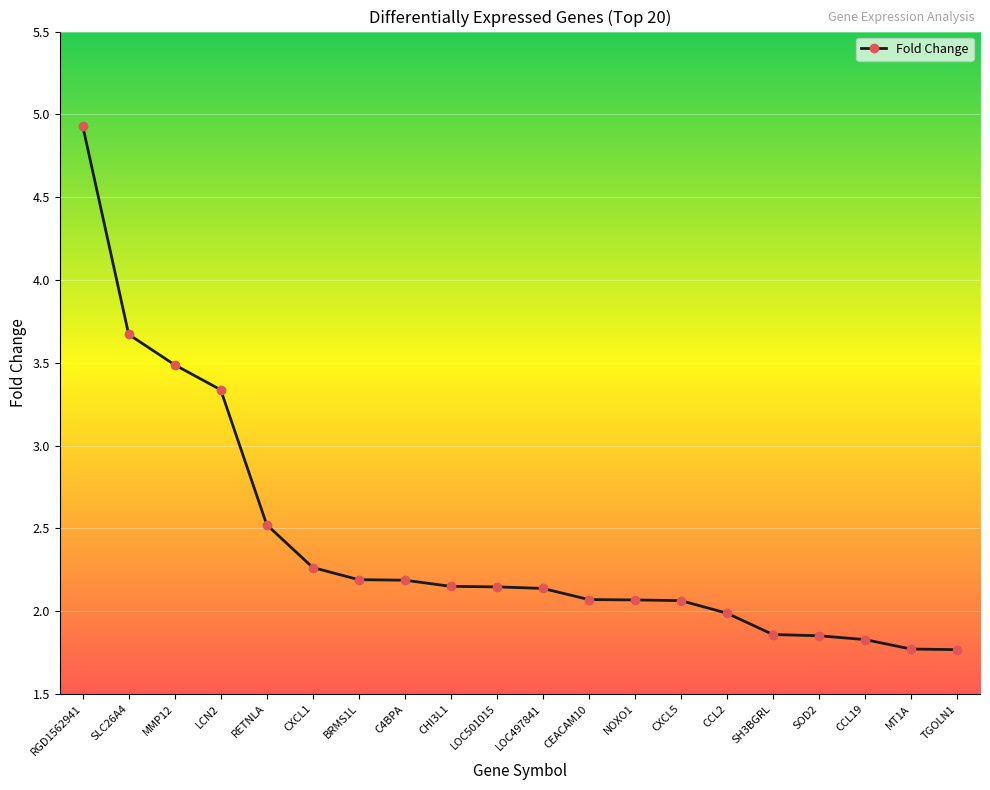

What is the difference between the maximum and minimum values?

3.2